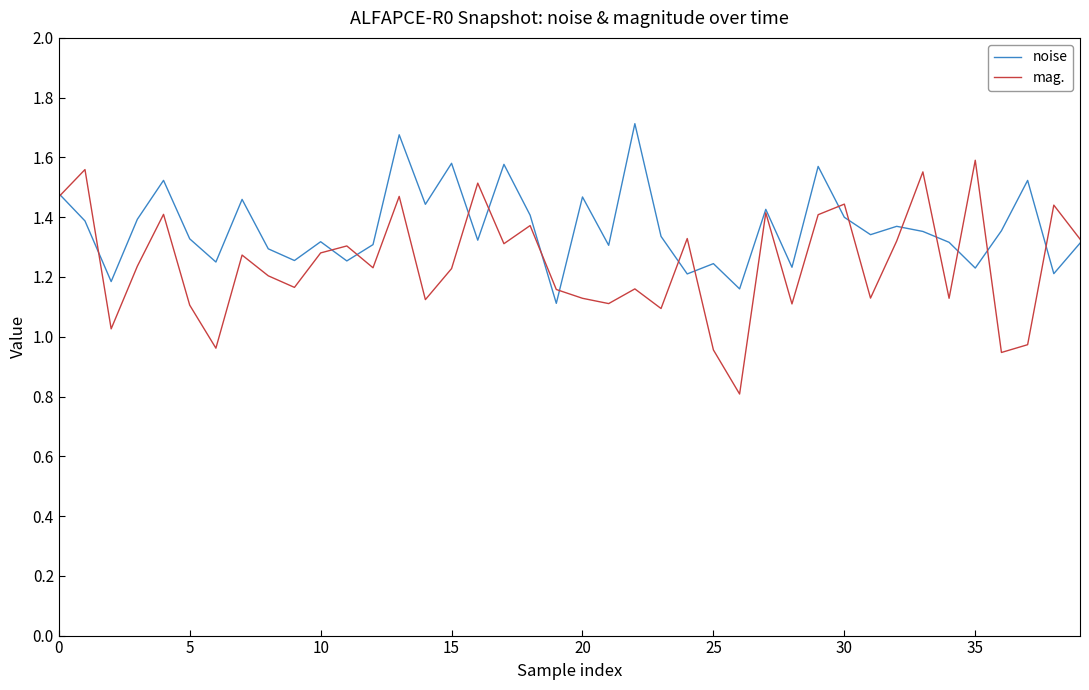

True or false: mag. has more than 0 interior local peaks.

True